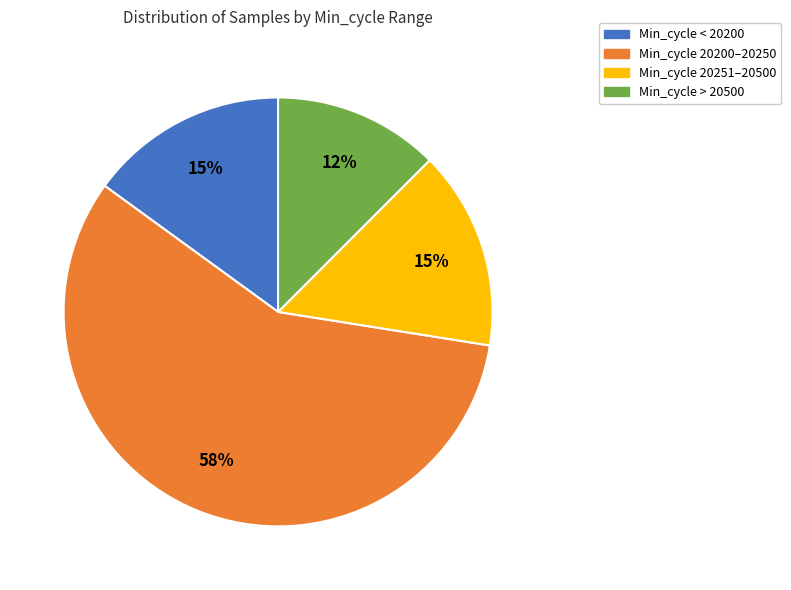

To the nearest percent, what is the average slice percentage?

25%